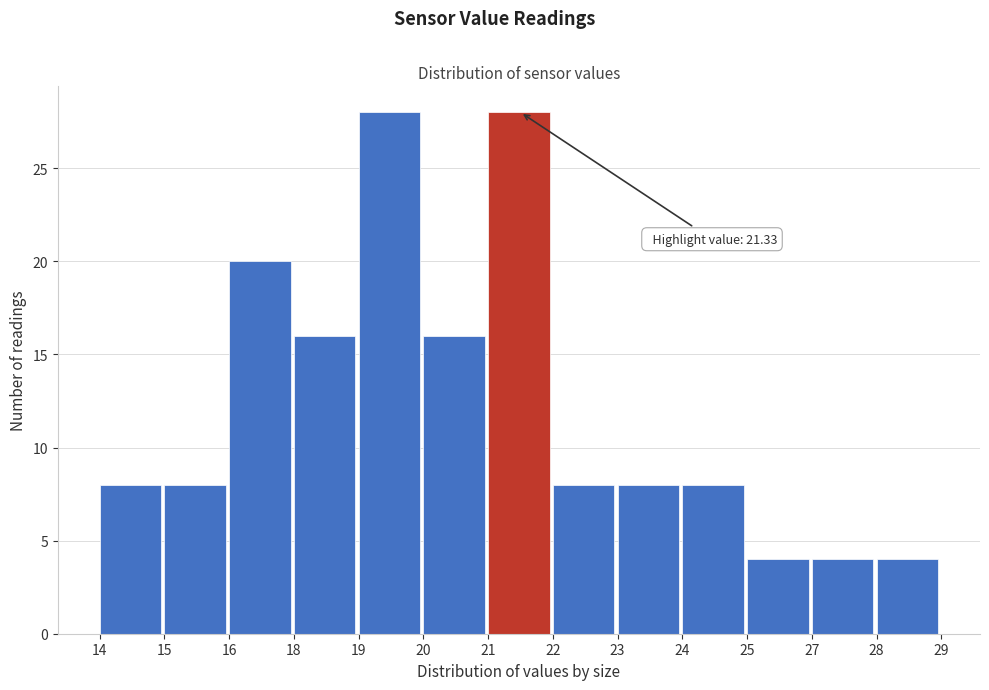

Reading left to right, transcribe all the data shown in this chart.

14=8	15=8	16=20	18=16	19=28	20=16	21=28	22=8	23=8	24=8	25=4	27=4	28=4